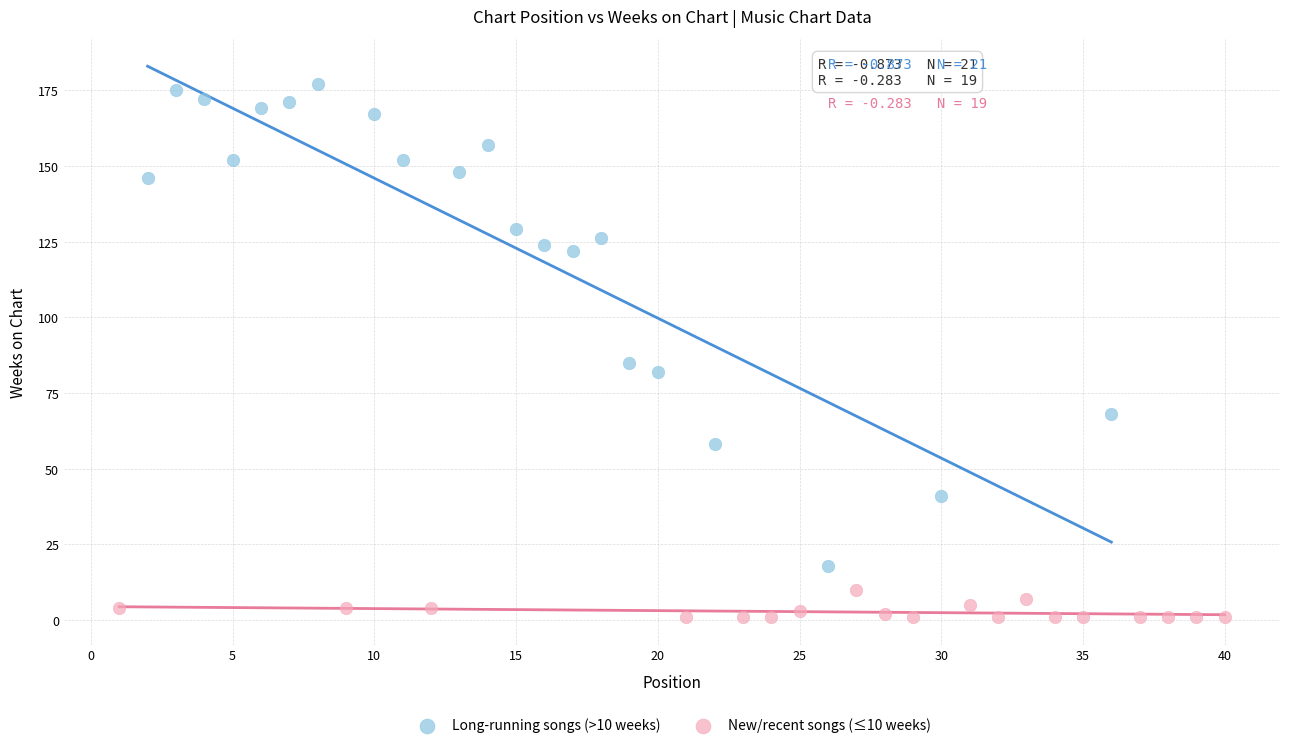

Which series reaches the maximum Y coordinate?

Long-running songs (>10 weeks)